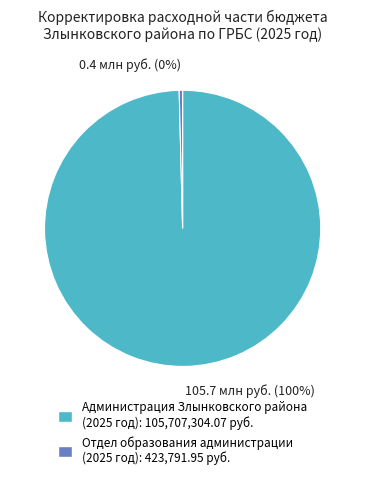

To the nearest percent, what is the average slice percentage?

50%